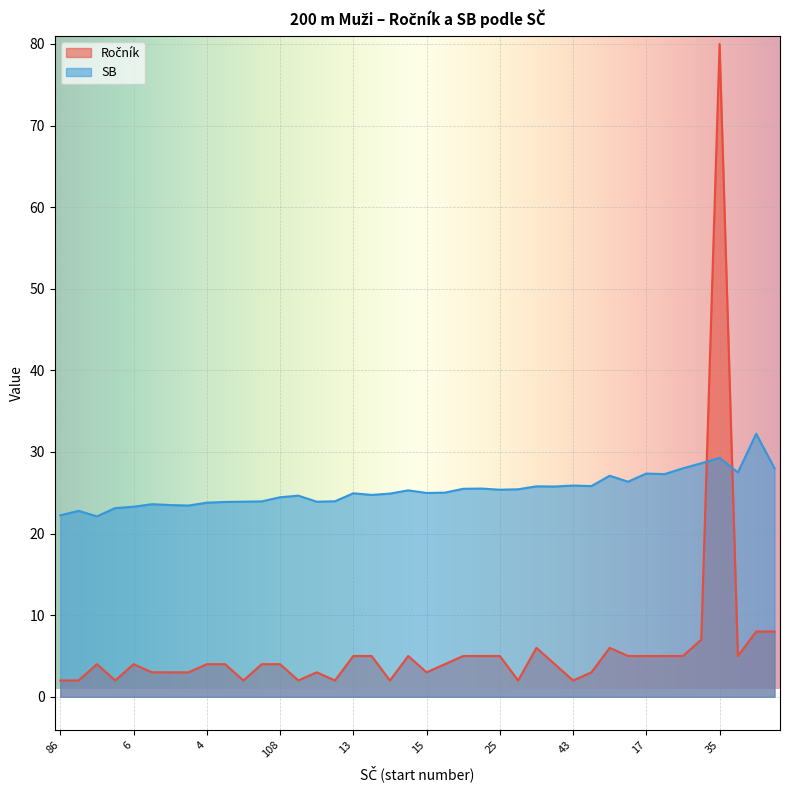

What is the difference between the Ročník values at 47 and 79?

1.0